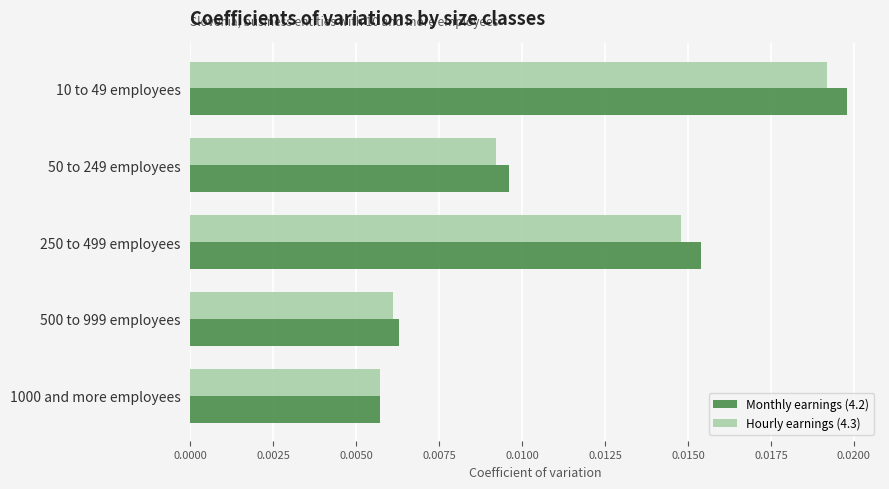

How many Monthly earnings (4.2) values are between 0 and 1?

5